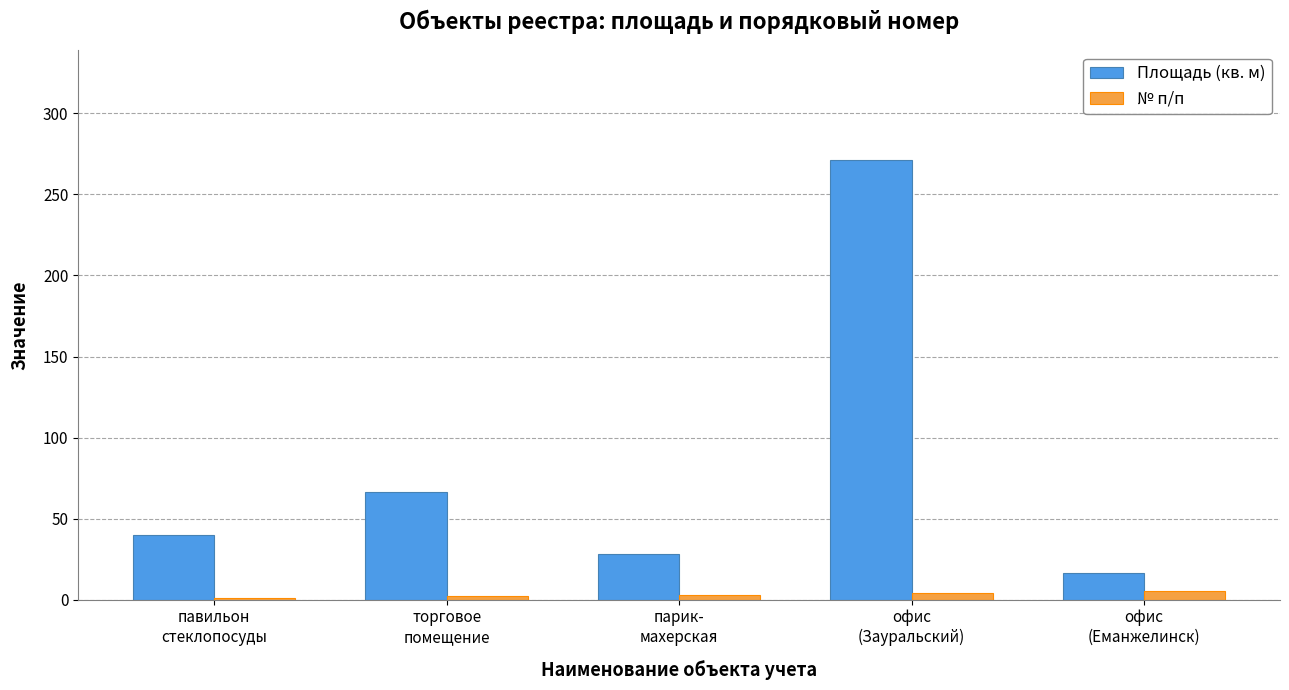

Which series has the widest spread of values?

Площадь (кв. м)